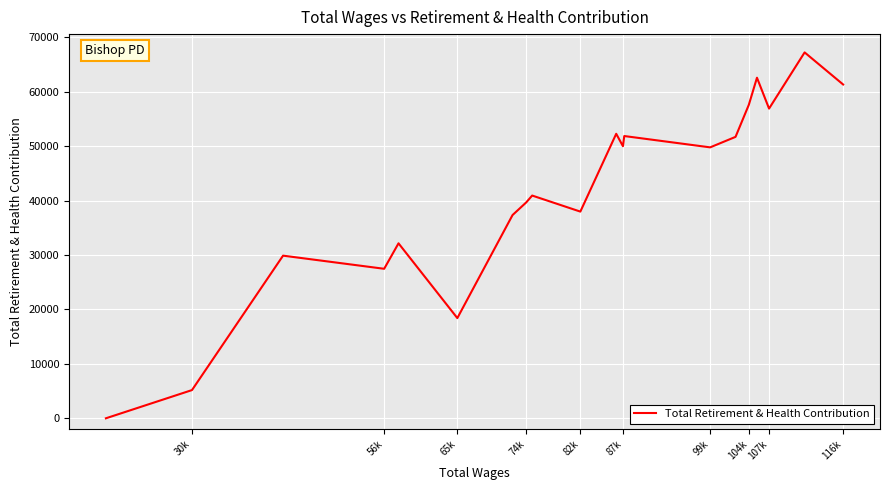

What value does the data have at 116k?

61324